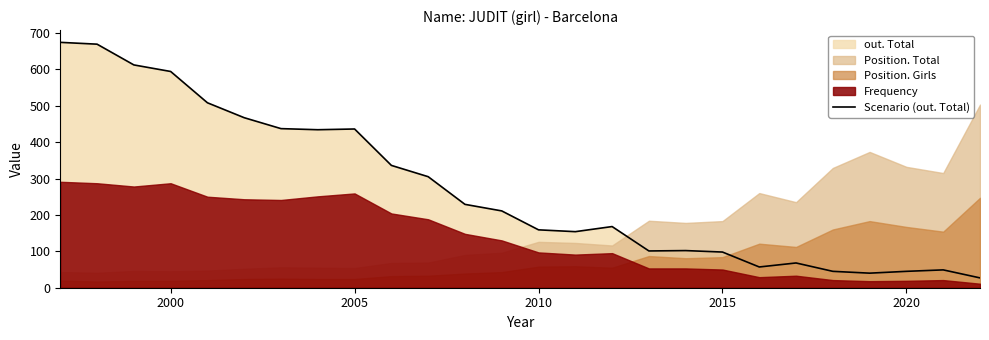

What is the minimum value for Scenario (out. Total)?

27